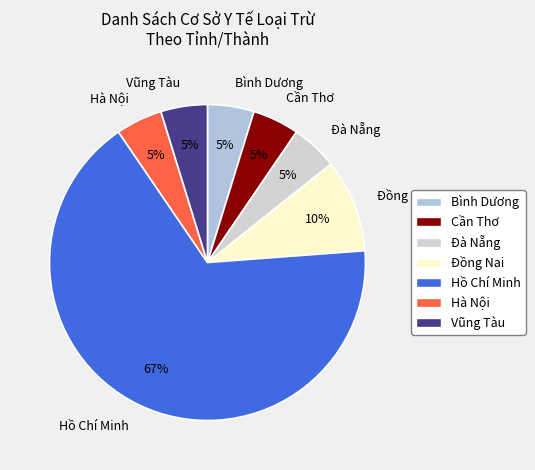

How many segments does this pie chart have?

7